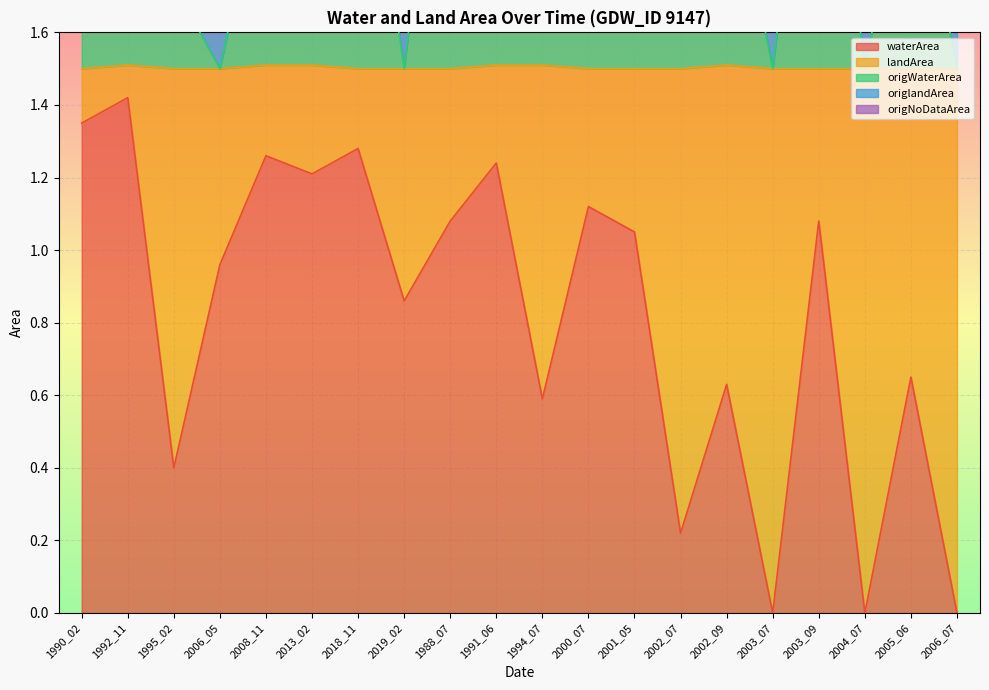

Where is the first local maximum for origNoDataArea?

1992_11